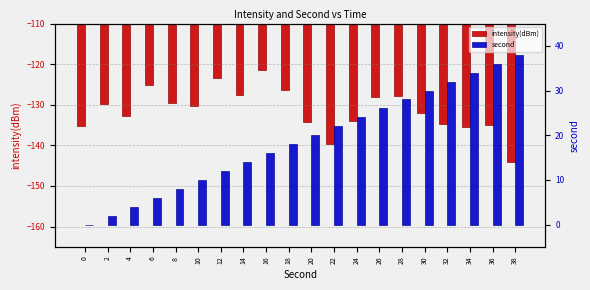

What is the spread (max minus min) of values at 36?

171.0